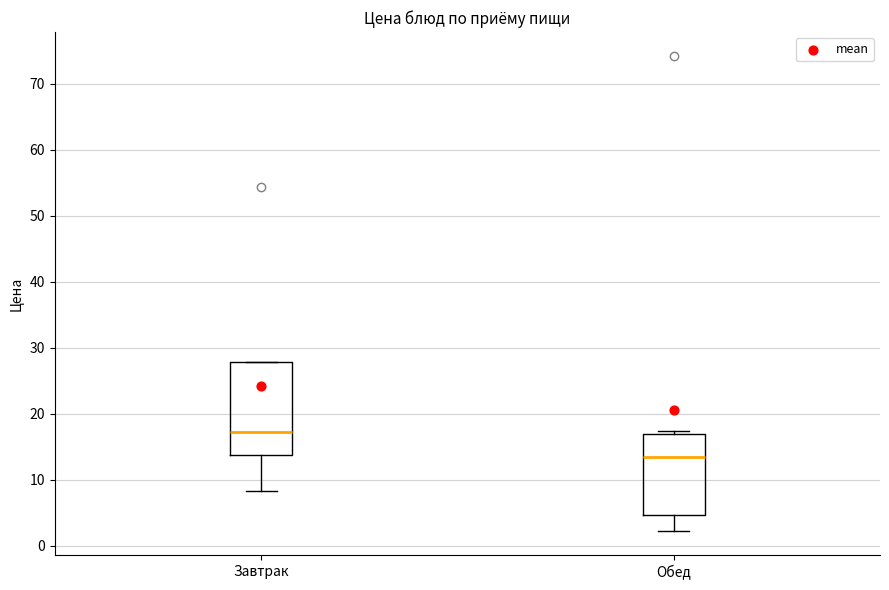

Which box is the tallest, from its lower edge to its upper edge?

Завтрак